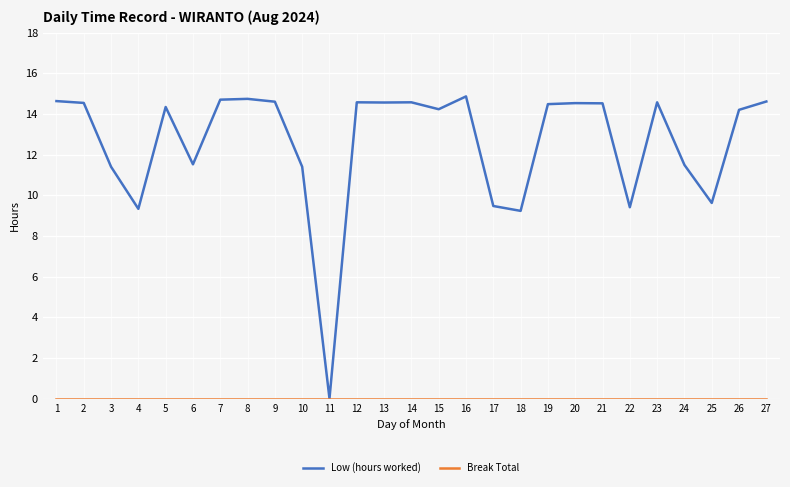

Which series has the widest spread of values?

Low (hours worked)